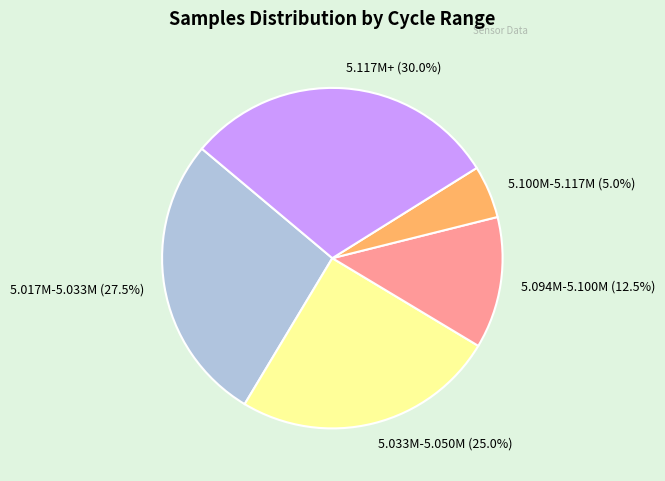

Between 5.100M-5.117M and 5.033M-5.050M, which is larger?

5.033M-5.050M